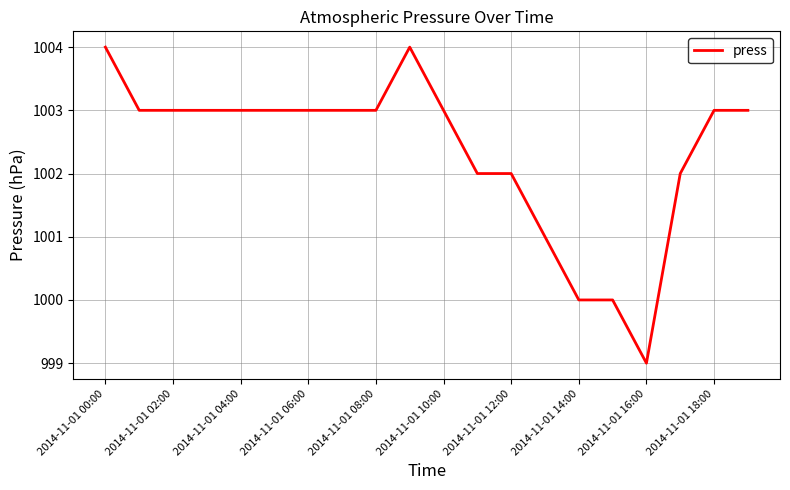

What is the minimum value shown in the chart?

999